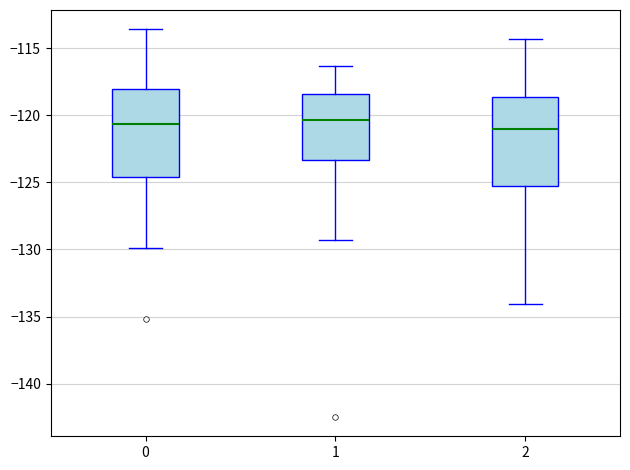

Reading left to right, read every box against the y-axis: the position of its median line, the range the box covers, and the ends of its whiskers. The values are not printed on the chart, so give them approximately, as read against the axis.

0: median -120.5, box -124.5 to -118.0, whiskers -130.0 to -113.5
1: median -120.5, box -123.5 to -118.5, whiskers -129.5 to -116.5
2: median -121.0, box -125.5 to -118.5, whiskers -134.0 to -114.5